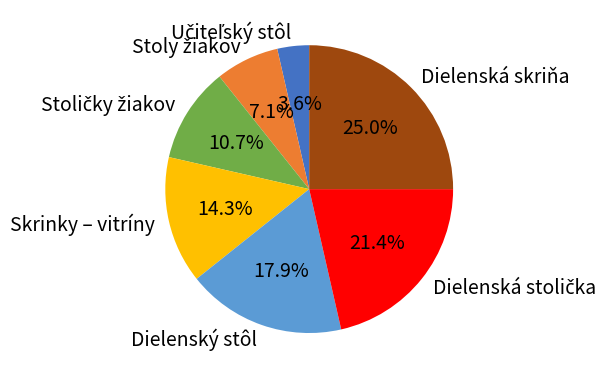

What percentage do Skrinky – vitríny and Dielenská skriňa together represent?

39.3%